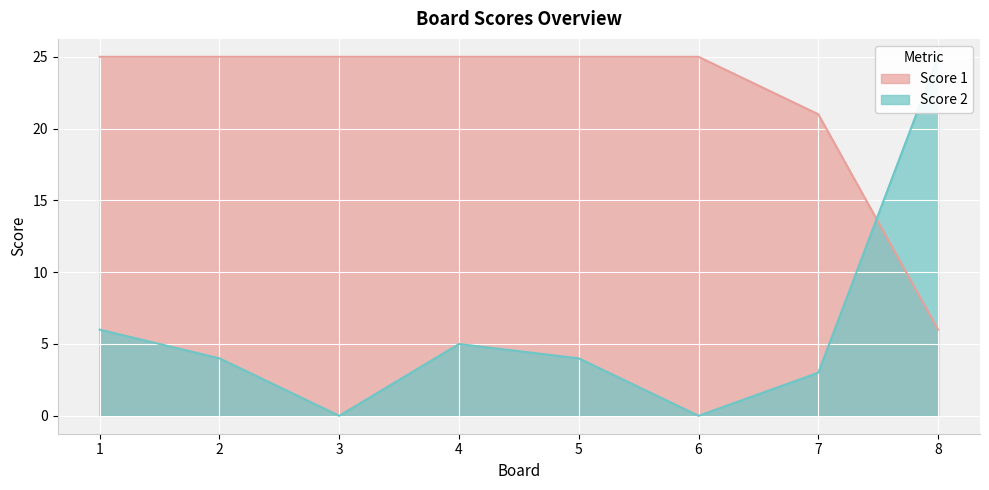

At which category is the sum across all series the highest?

1